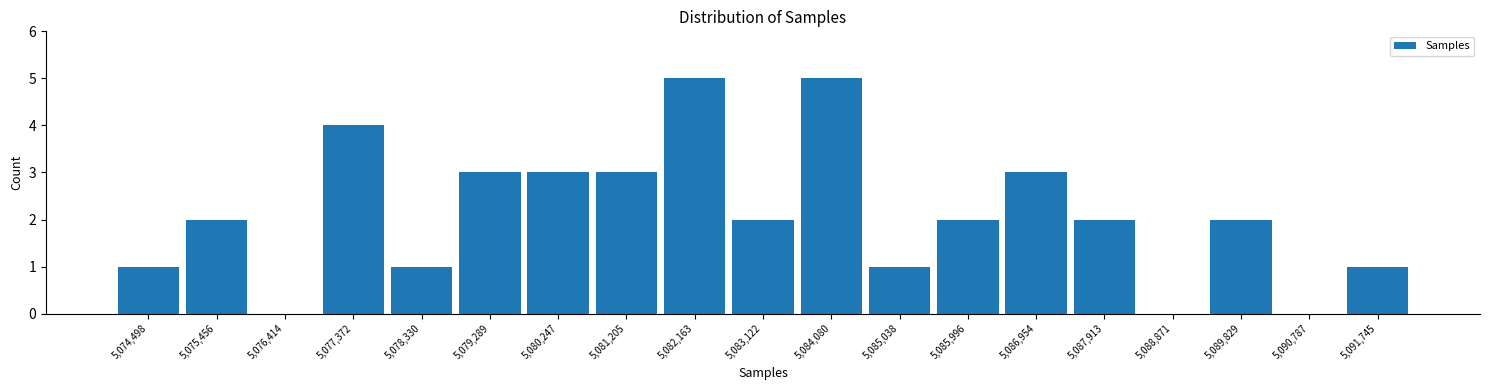

What is the height of the bar covering 5085500 to 5086500 on the x-axis? Neither the bar edges nor the heights are printed on the chart, so give them approximately, as read against the axes.

2